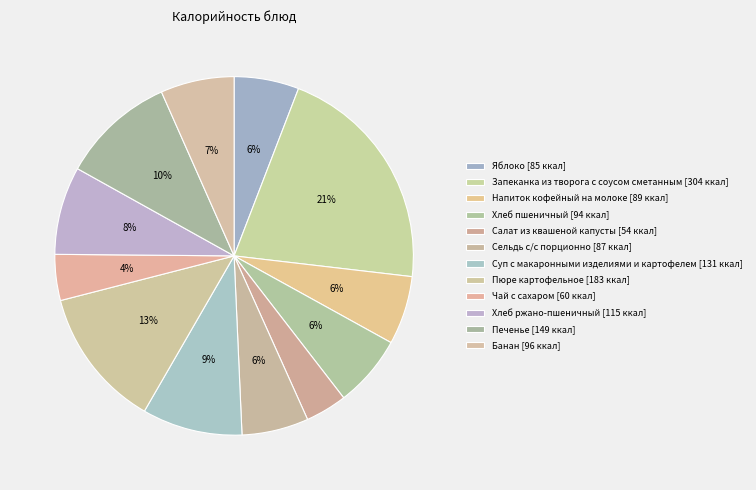

How many segments does this pie chart have?

12